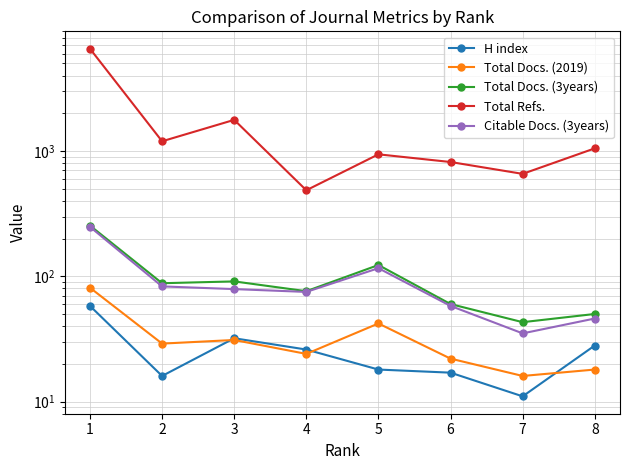

Which category has the highest value in the H index series?

1